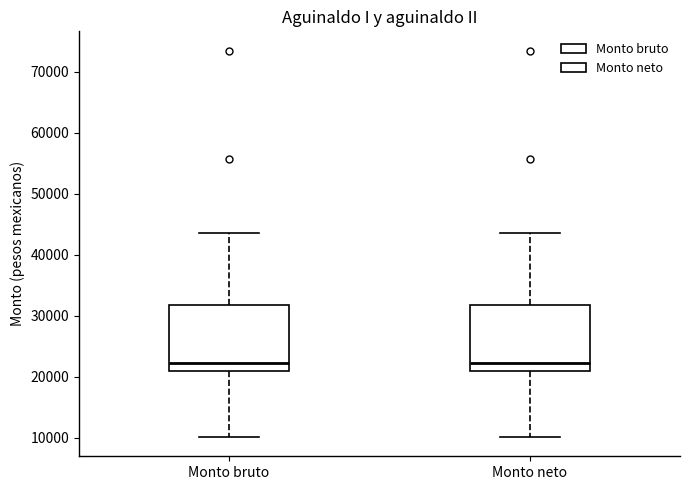

Where does the lower whisker of the box for Monto neto end on the y-axis? The values are not printed on the chart, so give them approximately, as read against the axis.

10000